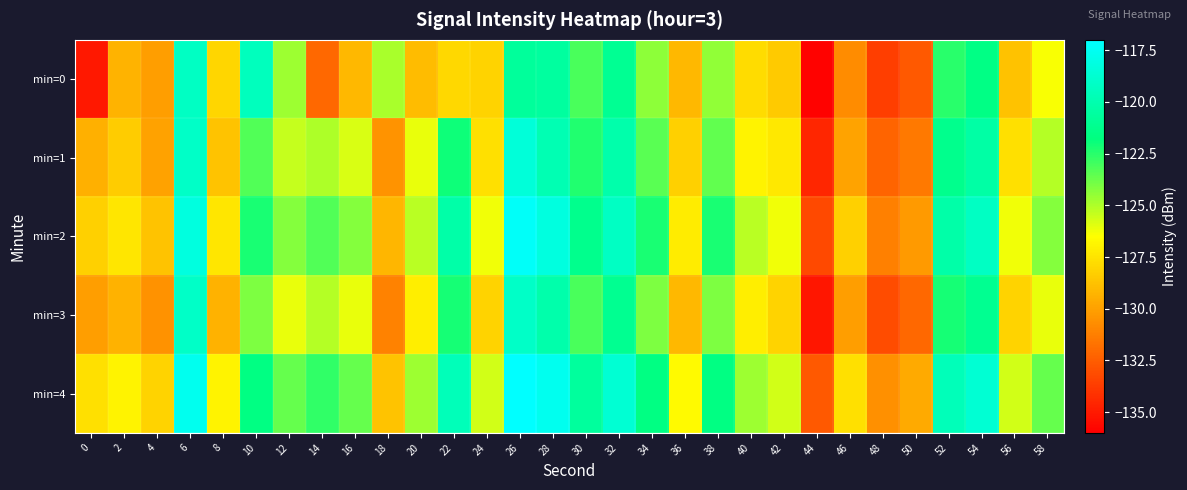

At which category is the sum across all series the highest?

26